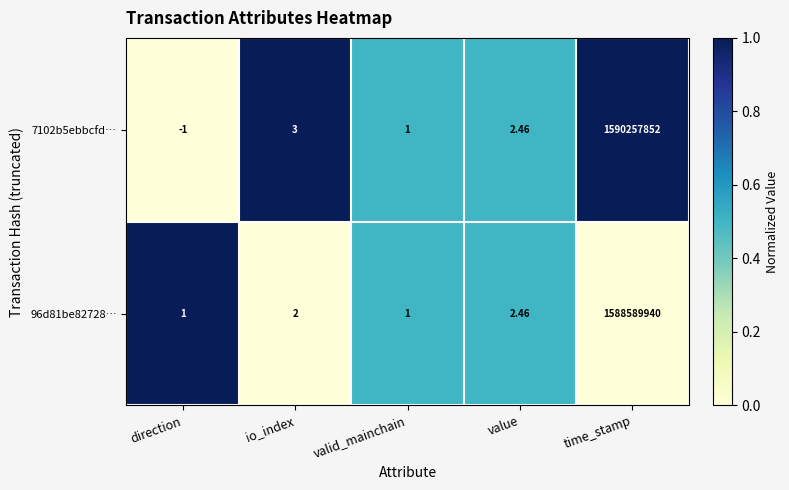

List the series in order of their overall mean, highest first.

7102b5ebbcfd…, 96d81be82728…